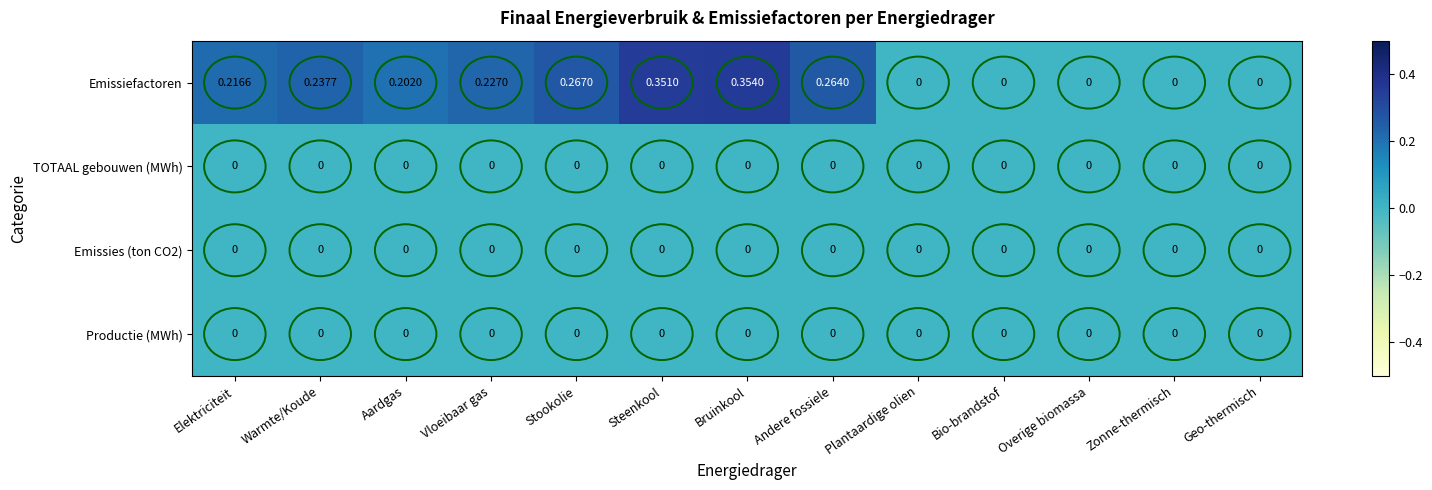

At which category is the sum across all series the highest?

Bruinkool